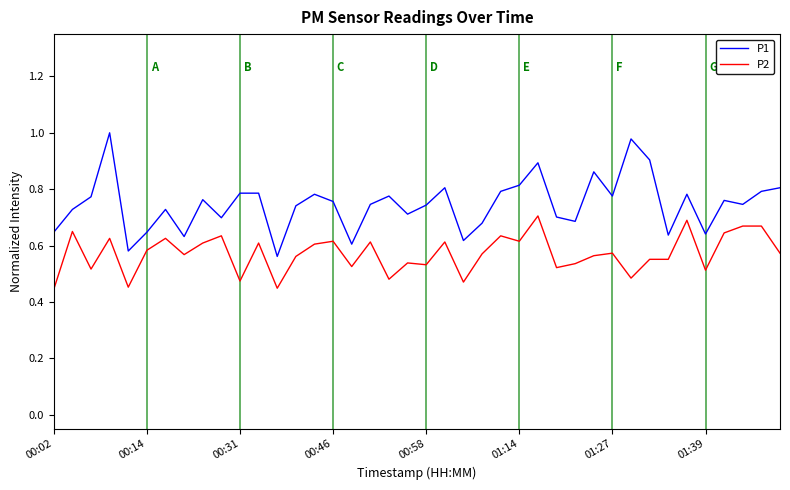

At how many categories does at least one series exceed 0?

40